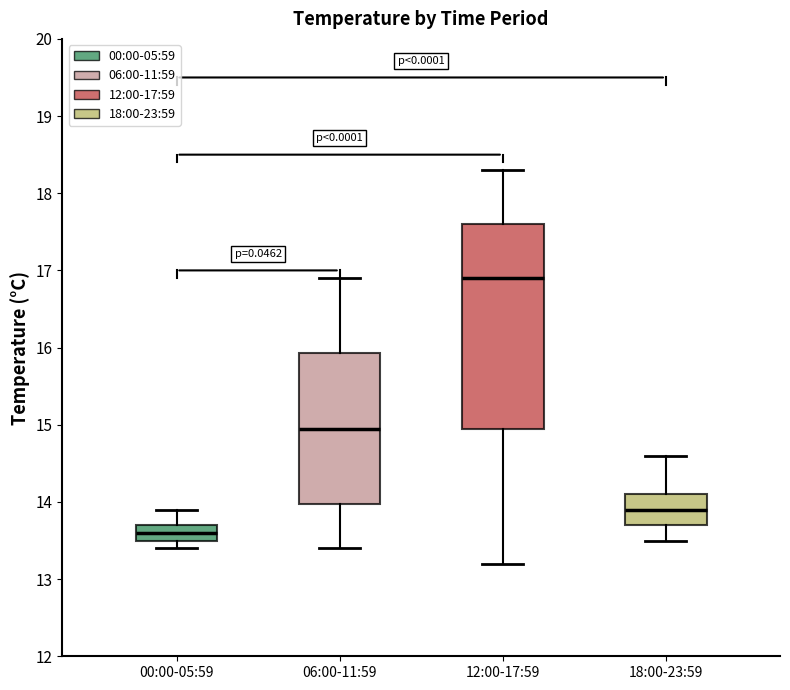

Which box is the tallest, from its lower edge to its upper edge?

12:00-17:59